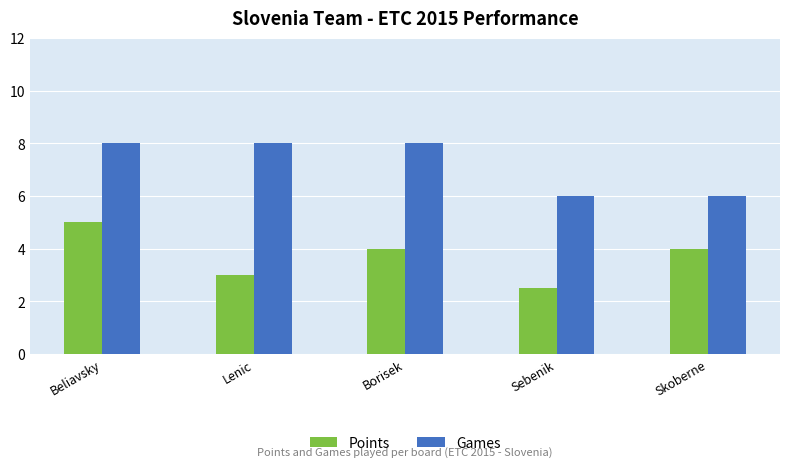

How many Games values are between 6 and 8?

5